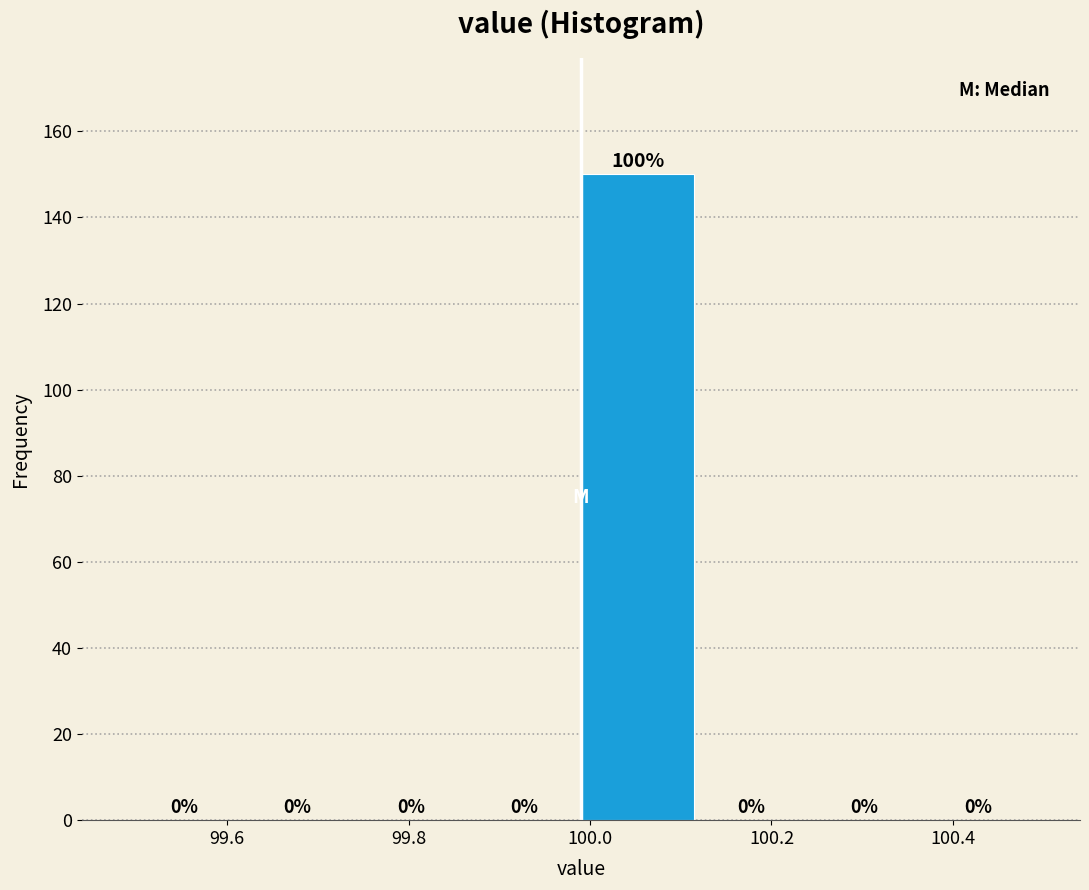

Which range on the x-axis has the tallest bar?

99.990 to 100.115